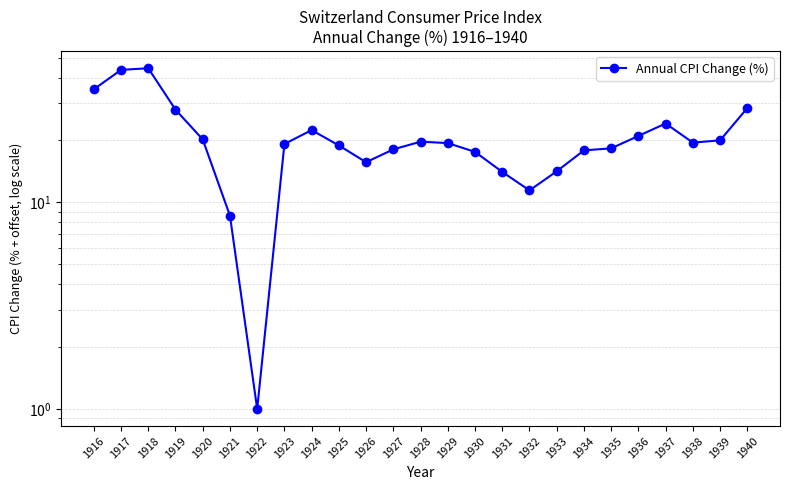

What is the difference between the maximum and minimum values?

43.4